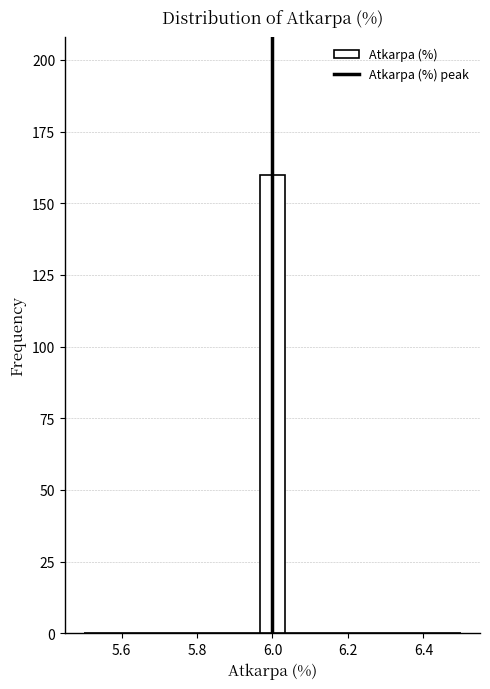

Read against the x-axis, roughly where is the centre of the tallest bar?

6.00